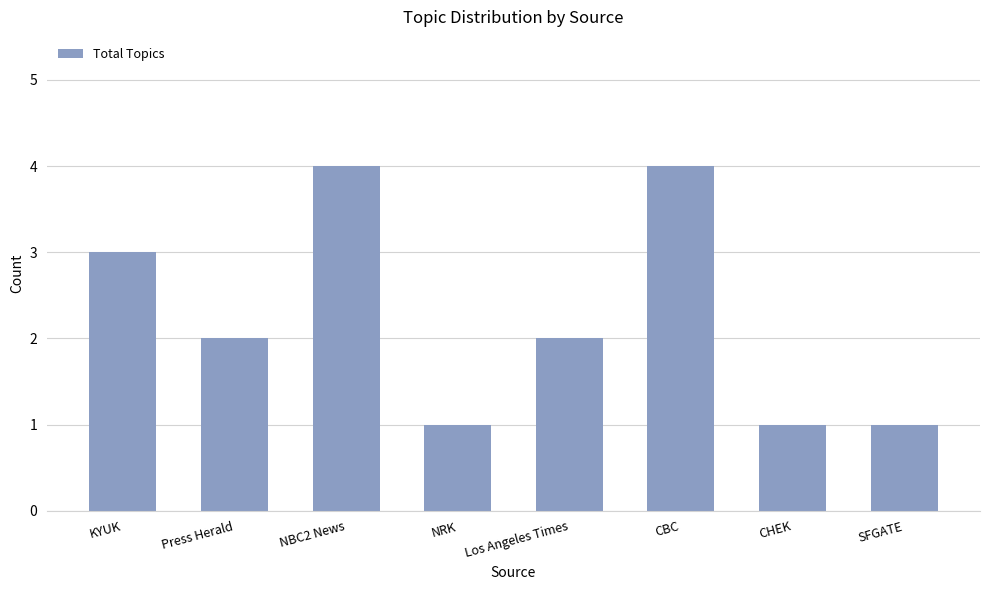

What is the maximum value shown in the chart?

4